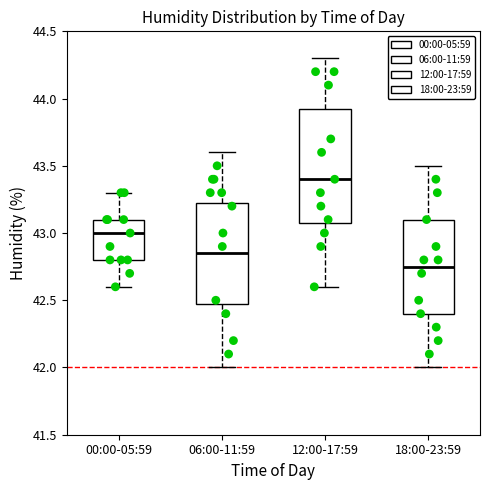

Which box has the lowest median line?

18:00-23:59